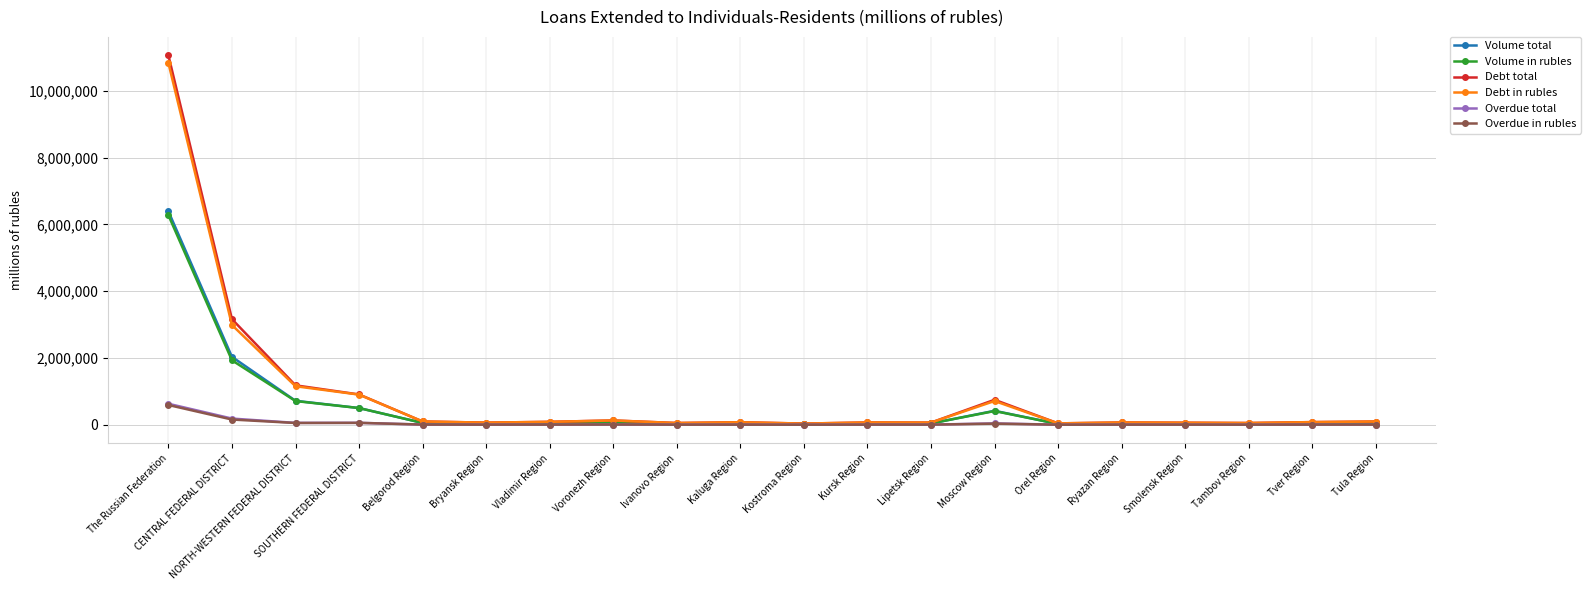

Which label corresponds to the largest value in the chart?

The Russian Federation